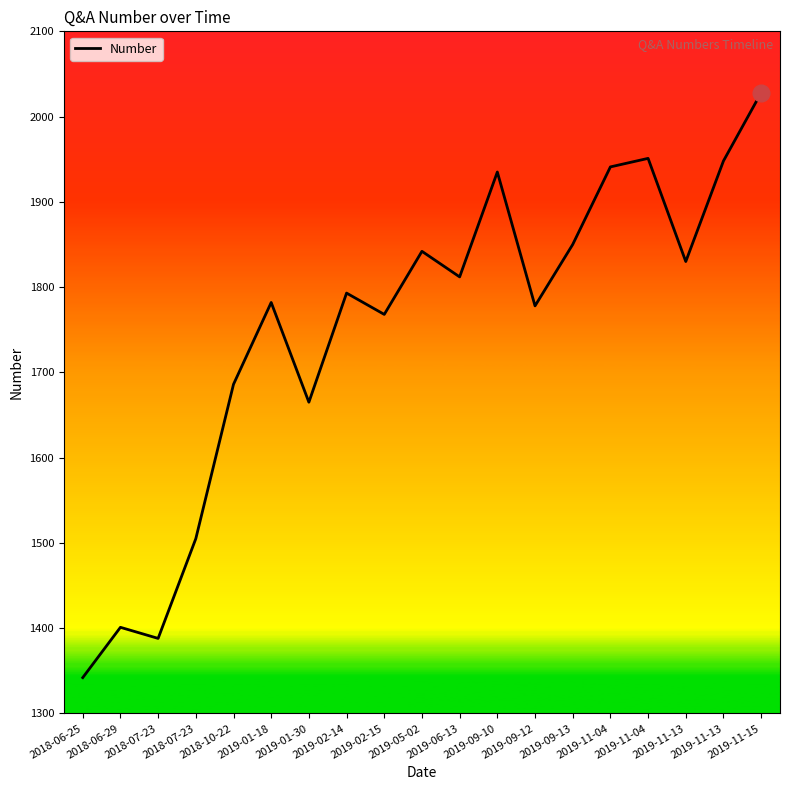

What is the minimum value shown in the chart?

1342